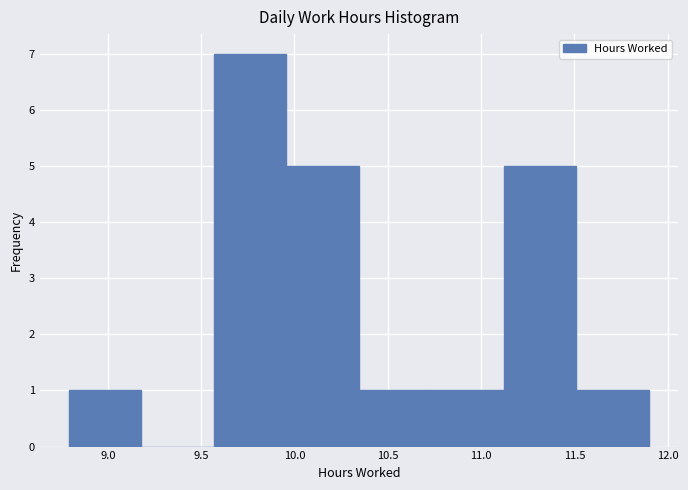

Which range on the x-axis has the tallest bar?

9.55 to 9.95